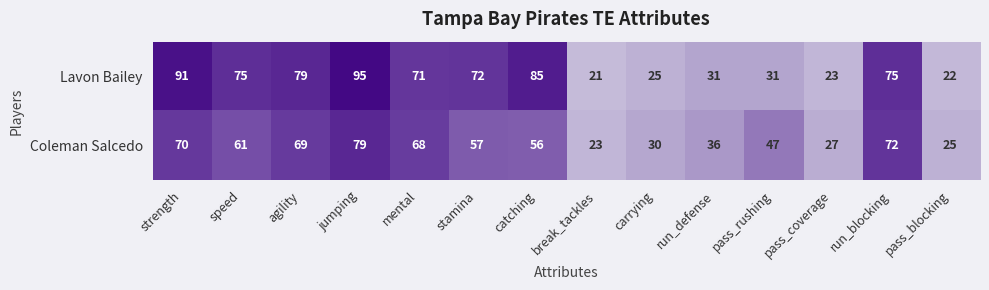

What is the difference between the Coleman Salcedo values at pass_coverage and speed?

34